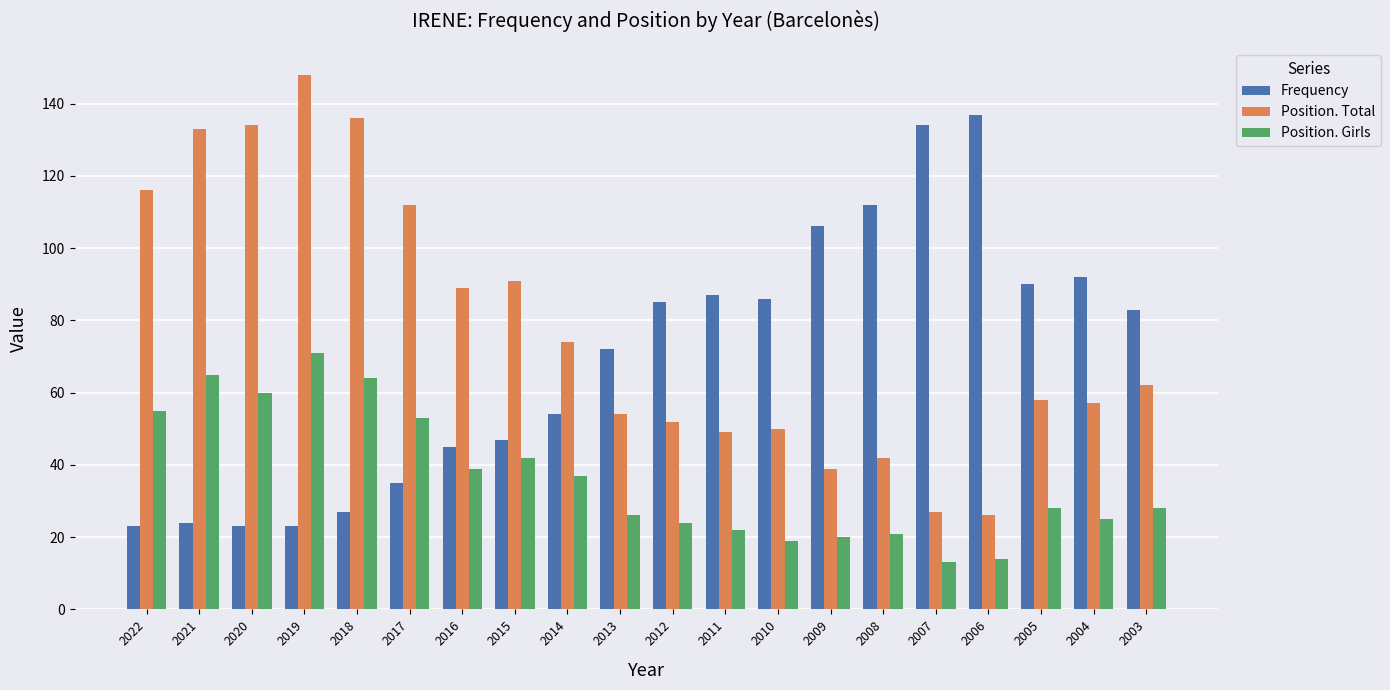

Rank the series by their average value, from lowest to highest.

Position. Girls, Frequency, Position. Total